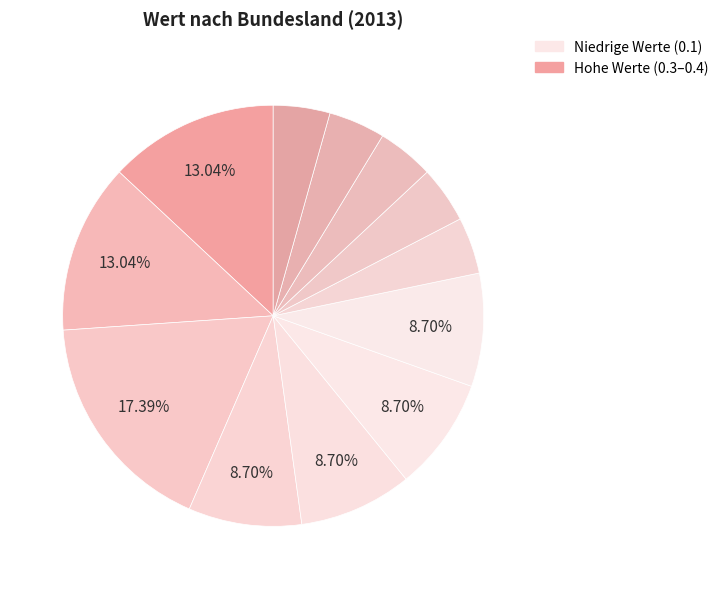

How many slices are in this pie chart?

12